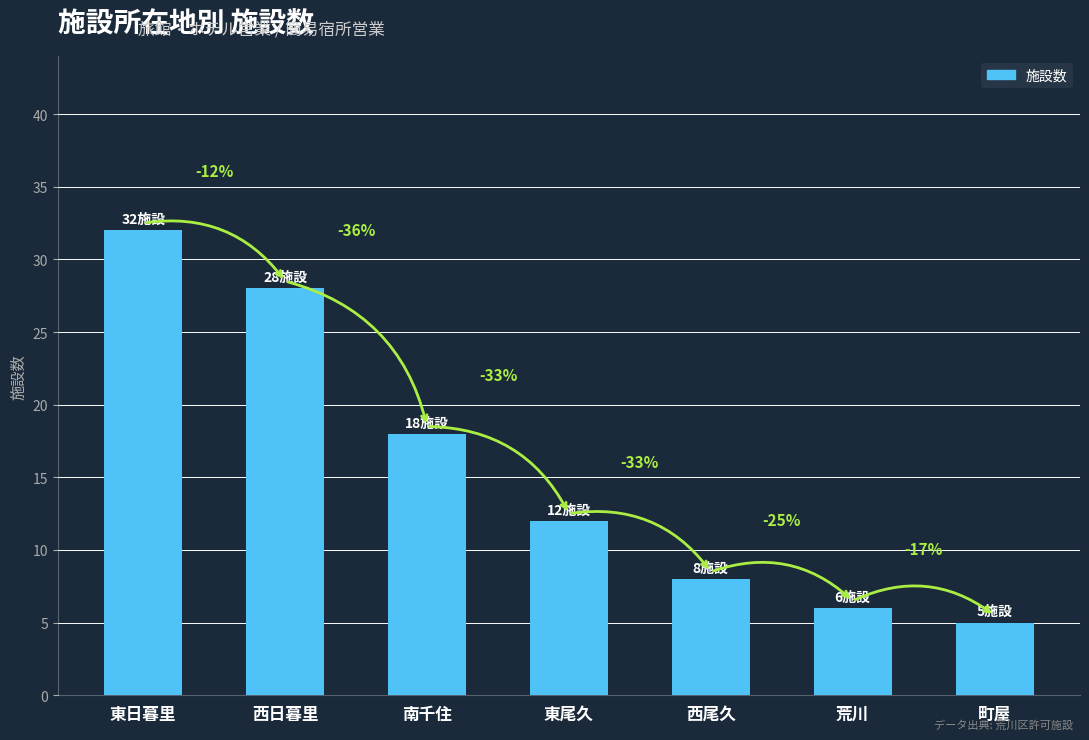

Does the chart contain any negative values?

No